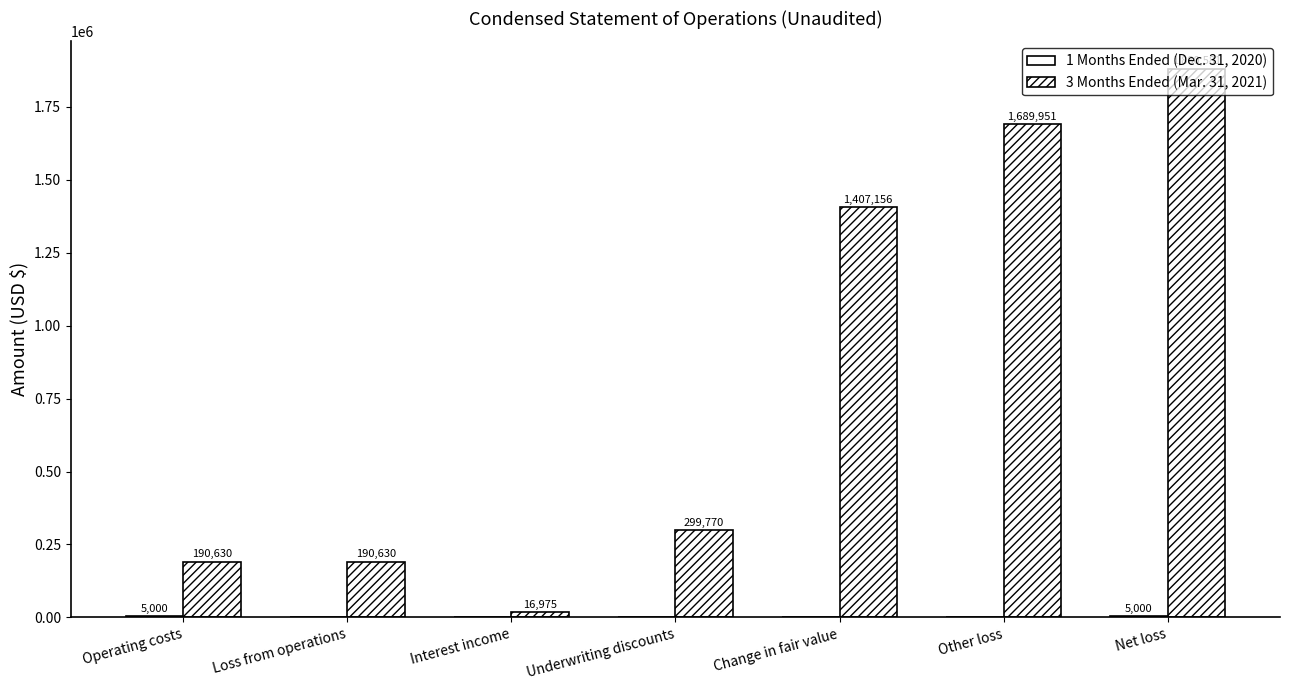

How many 1 Months Ended (Dec. 31, 2020) values are between 0 and 5000?

7